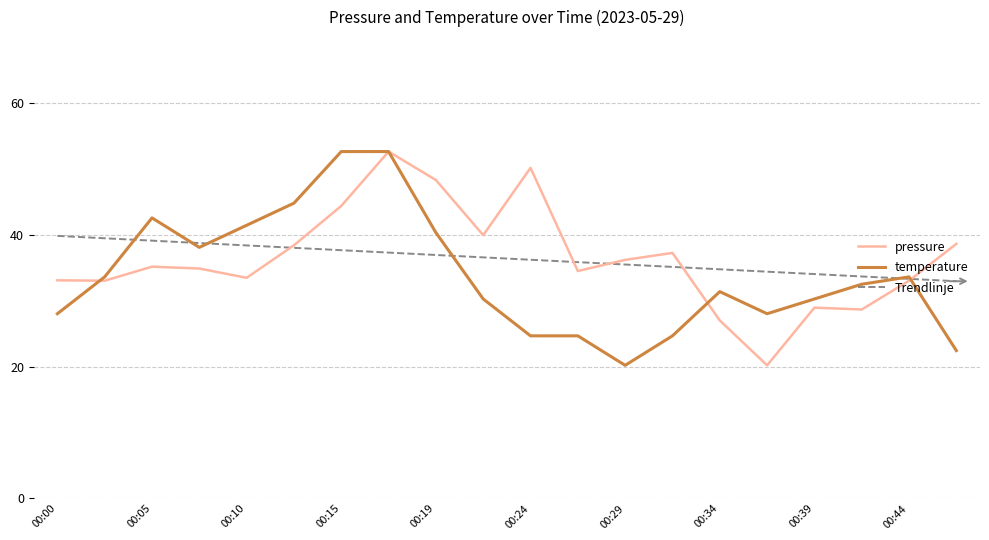

What is the minimum value for pressure?

20.2